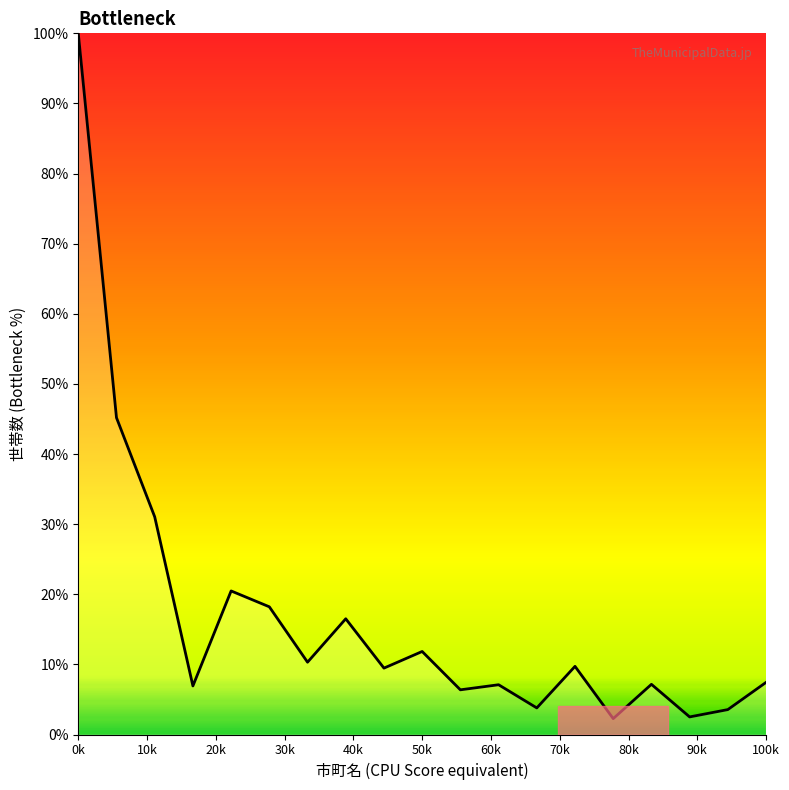

What is the minimum value shown in the chart?

2.3